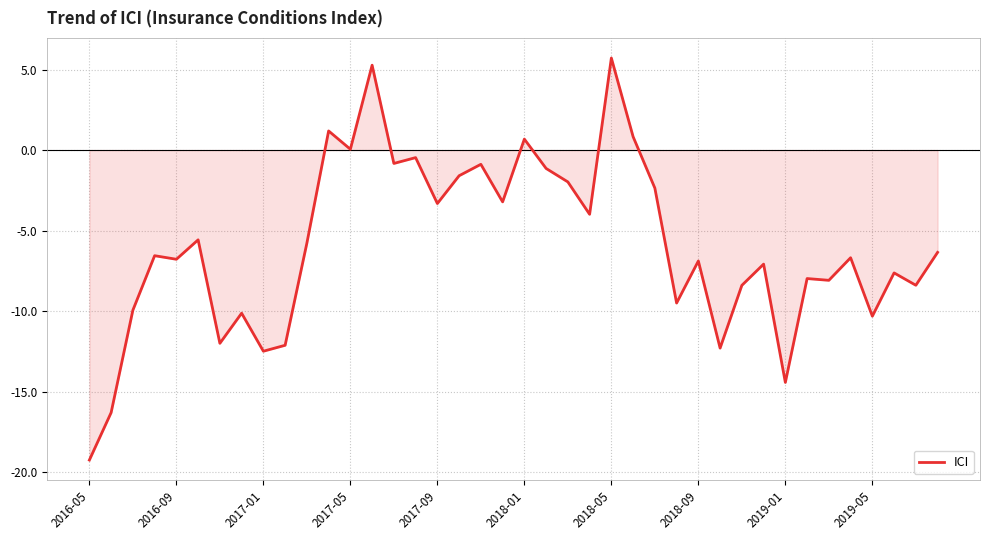

What is the greatest value displayed?

5.7